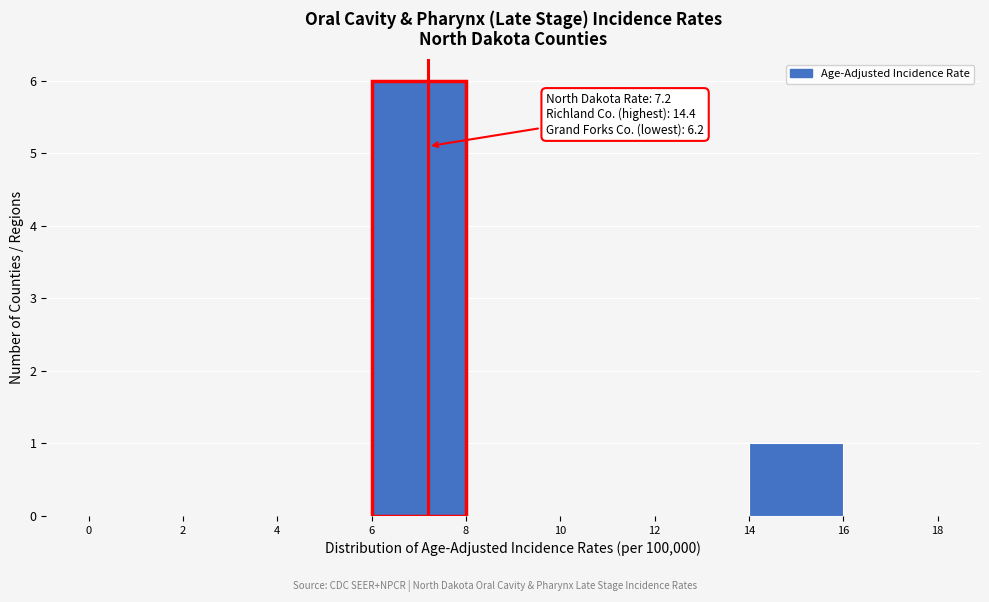

Which range on the x-axis has the tallest bar?

6 to 8